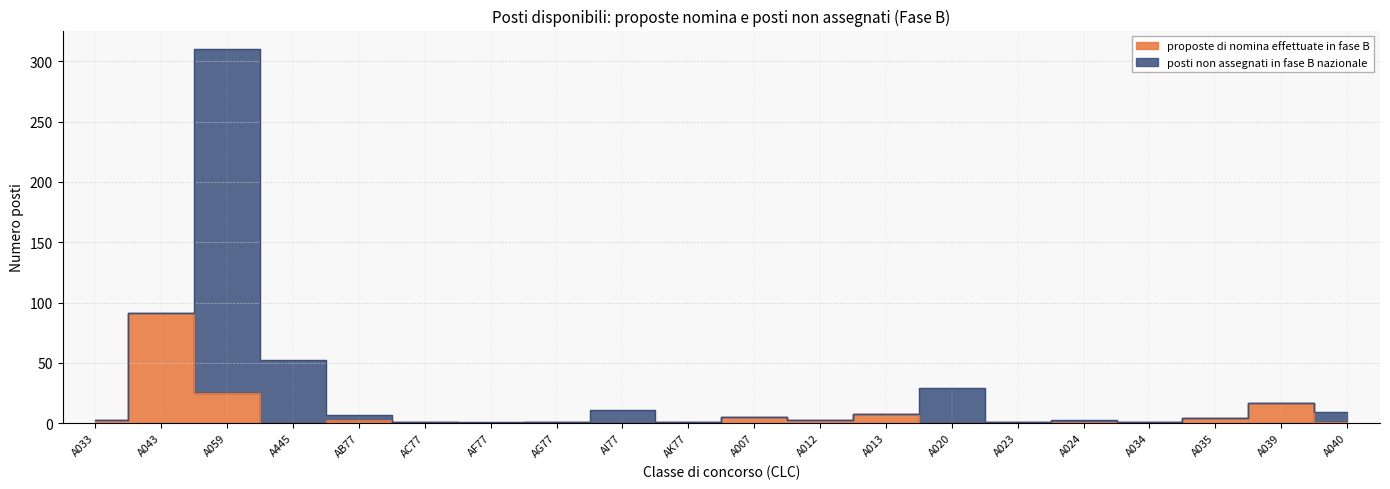

True or false: the data shows 0 at AF77.

True